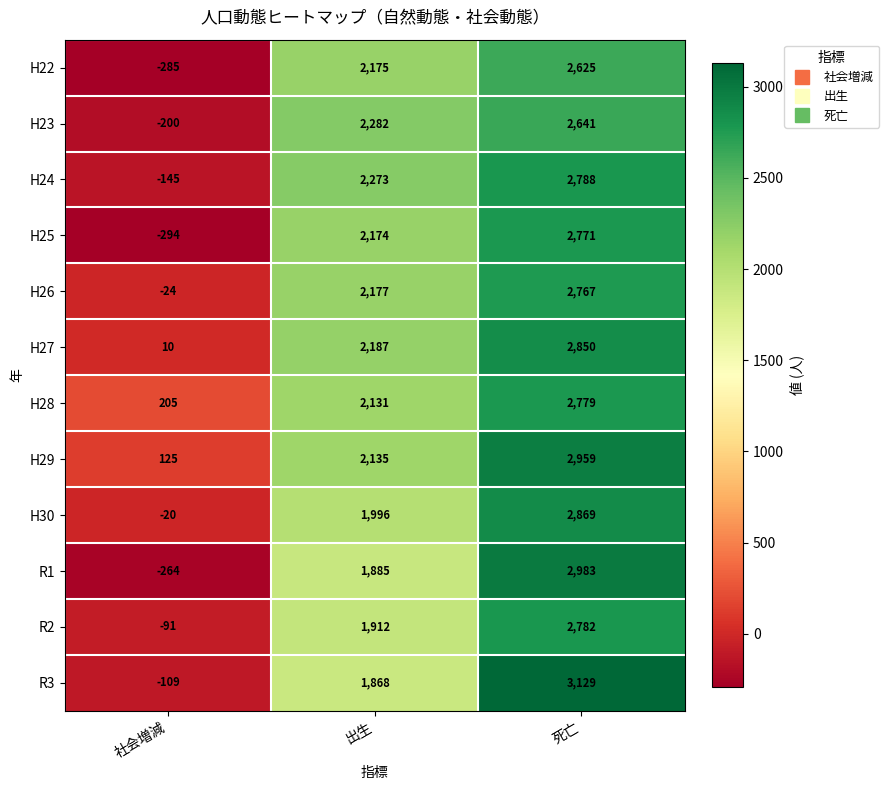

Which series has the widest spread of values?

R1